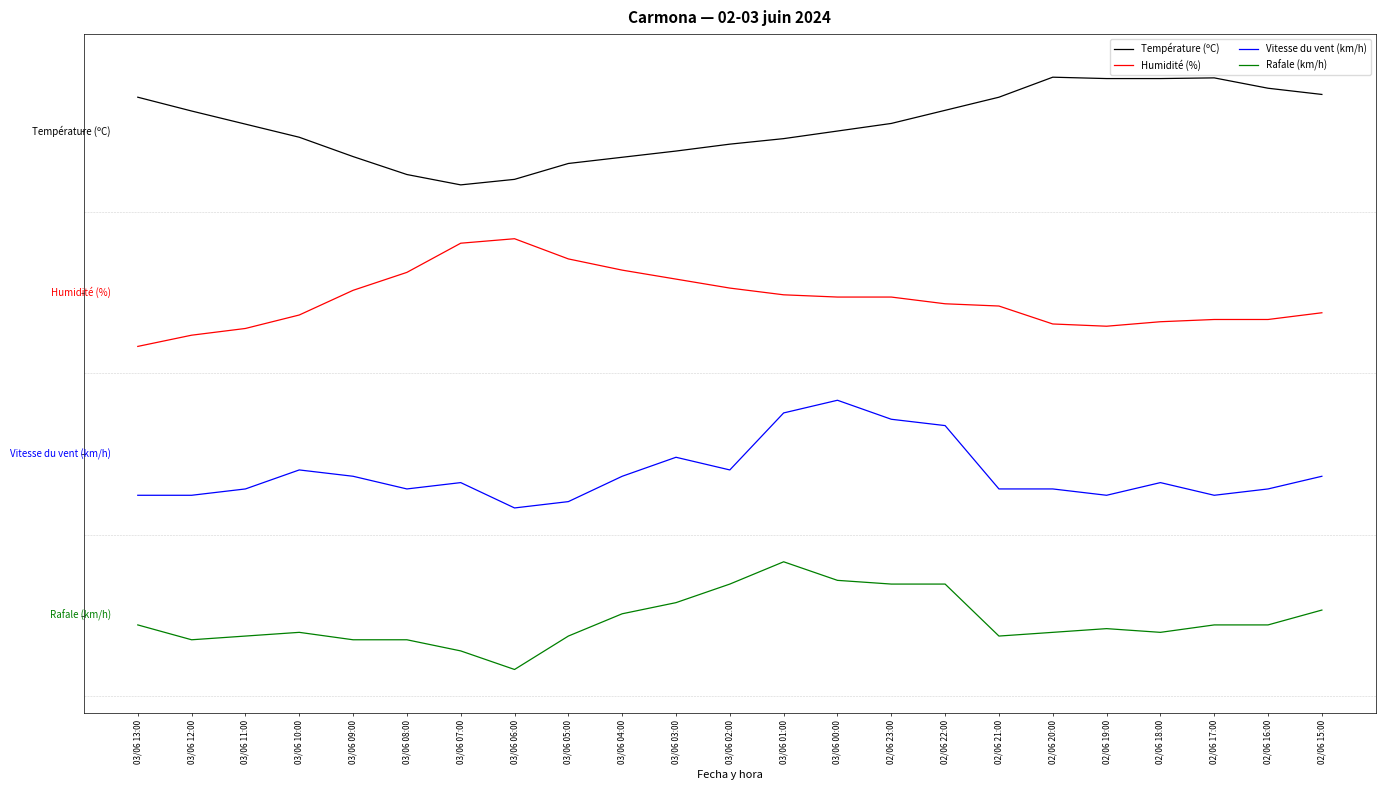

Does the chart display data point markers on the line(s)?

No